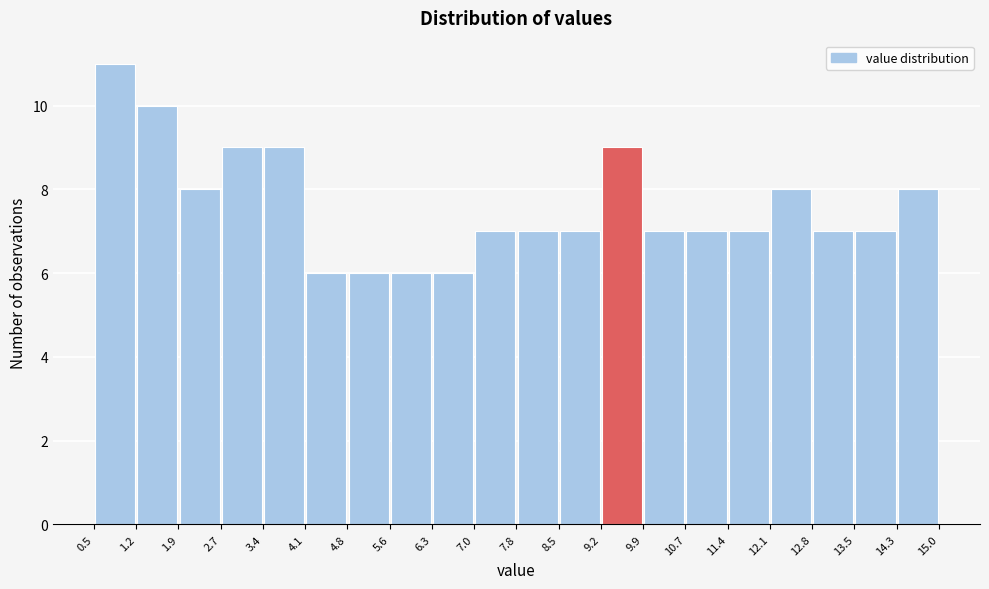

Which range on the x-axis has the tallest bar?

0.5 to 1.2